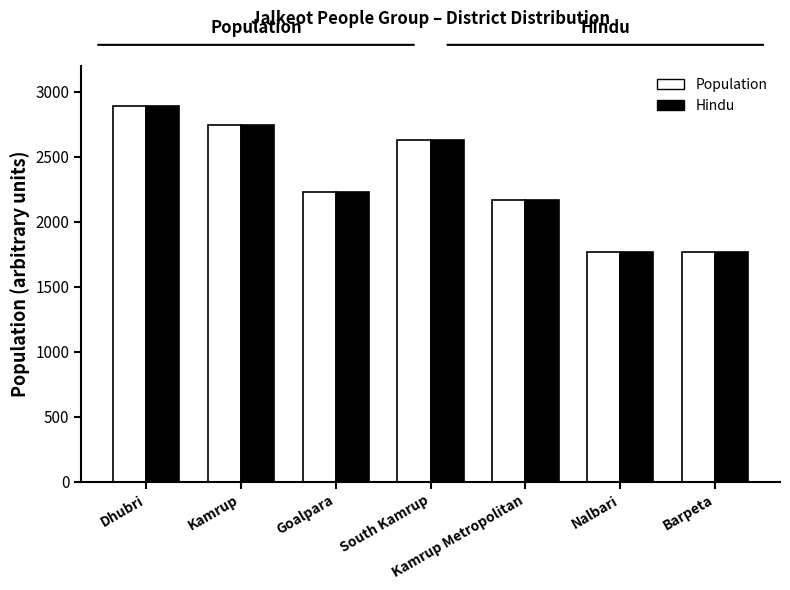

How many data points does each series have?

7